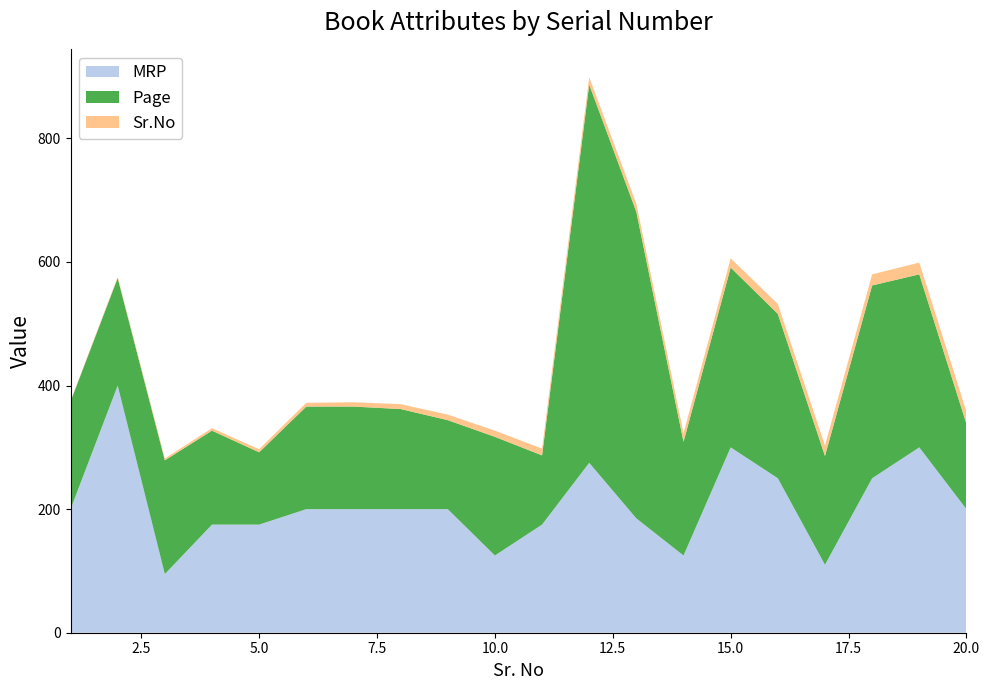

Reading left to right, what are all the values shown in this chart?

MRP: 200	400	95	175	175	200	200	200	200	125	175	275	185	125	300	250	110	250	300	200
Page: 174	174	184	152	117	166	166	162	144	192	112	612	496	184	291	266	176	312	280	138
Sr.No: 1	2	3	4	5	6	7	8	9	10	11	12	13	14	15	16	17	18	19	20